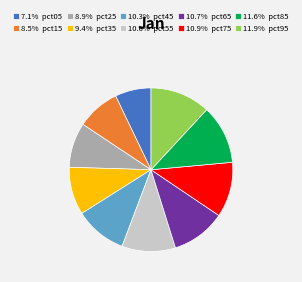

Is the sum of 8.9% pct25 and 7.1% pct05 greater than half?

No